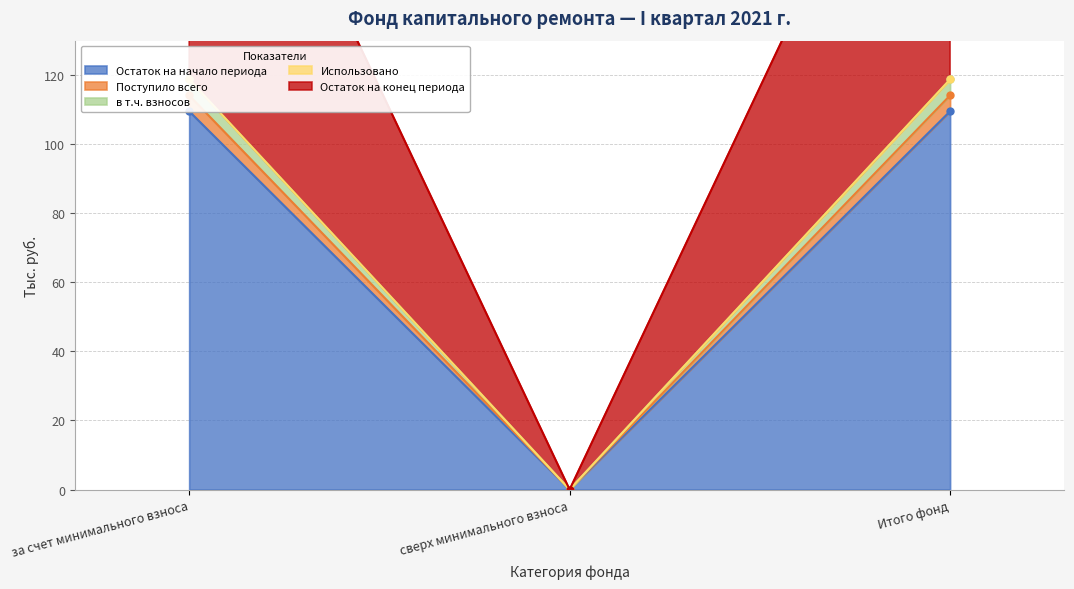

Does the chart have visible grid lines?

Yes